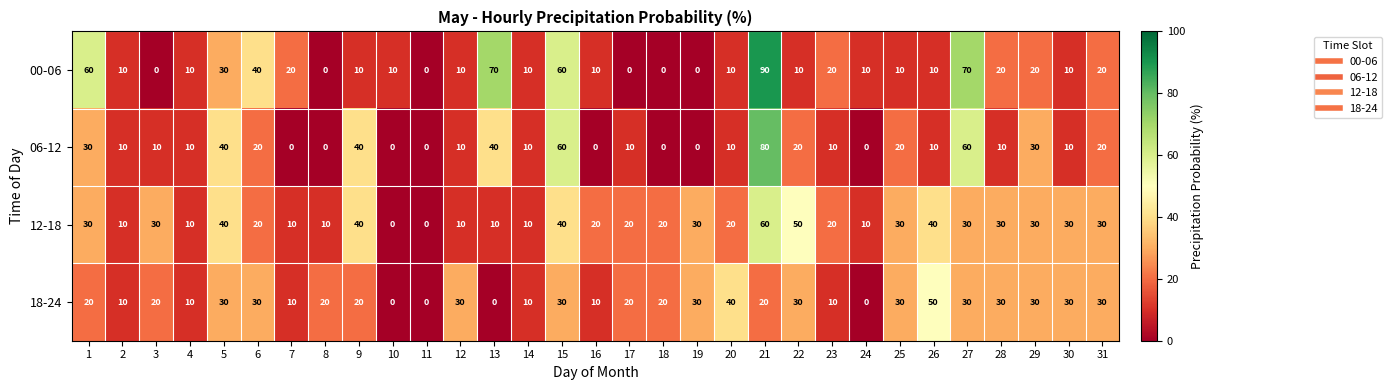

What is the difference between the highest and lowest values at 15?

30